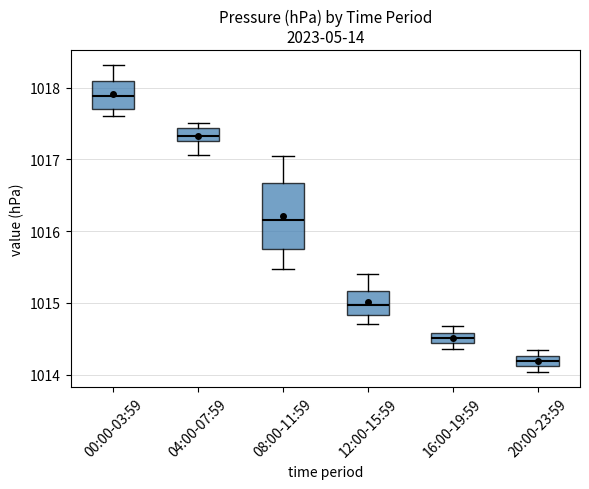

Which box's median line is the highest?

00:00-03:59